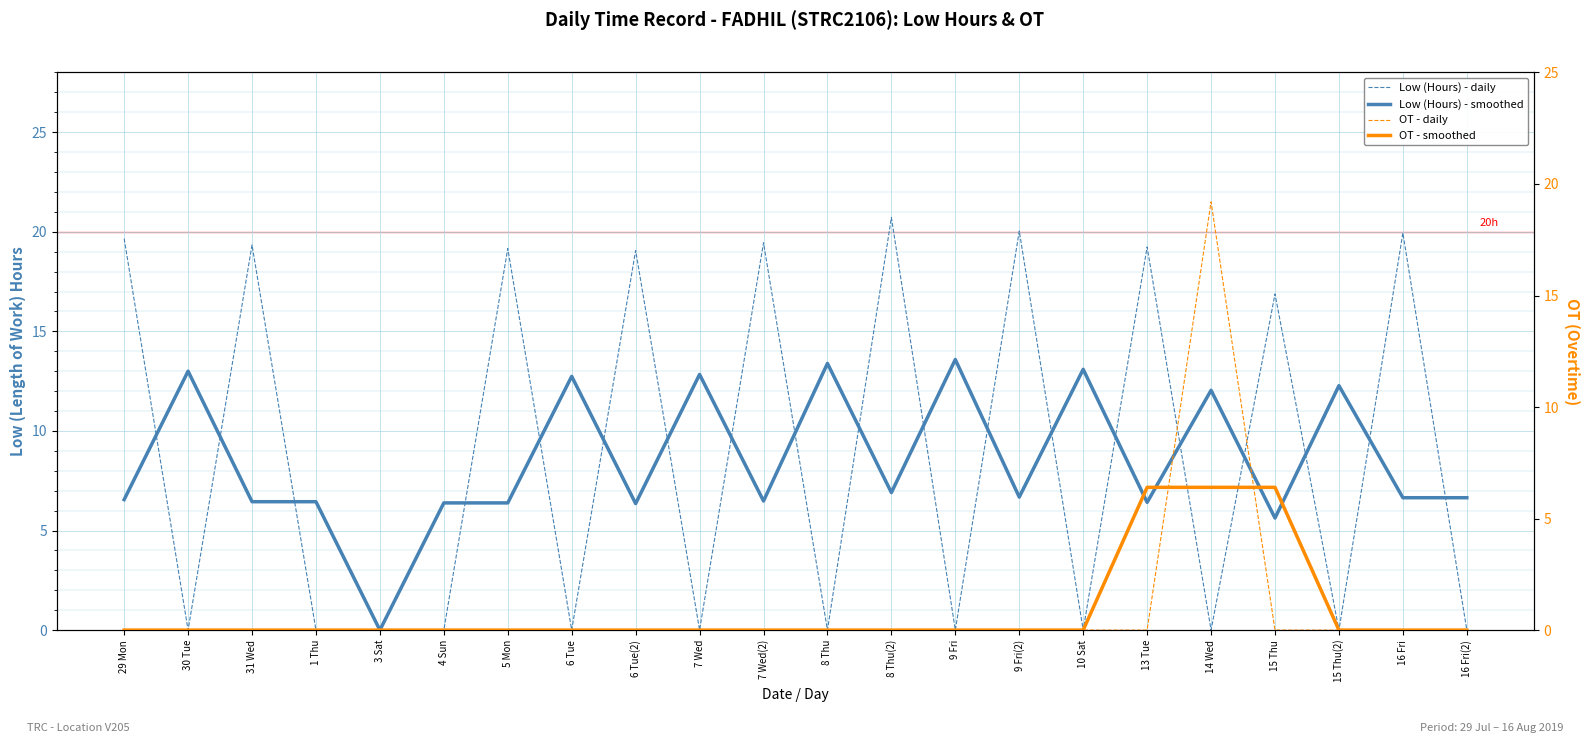

Which has a higher value, 30 Tue or 8 Thu?

30 Tue